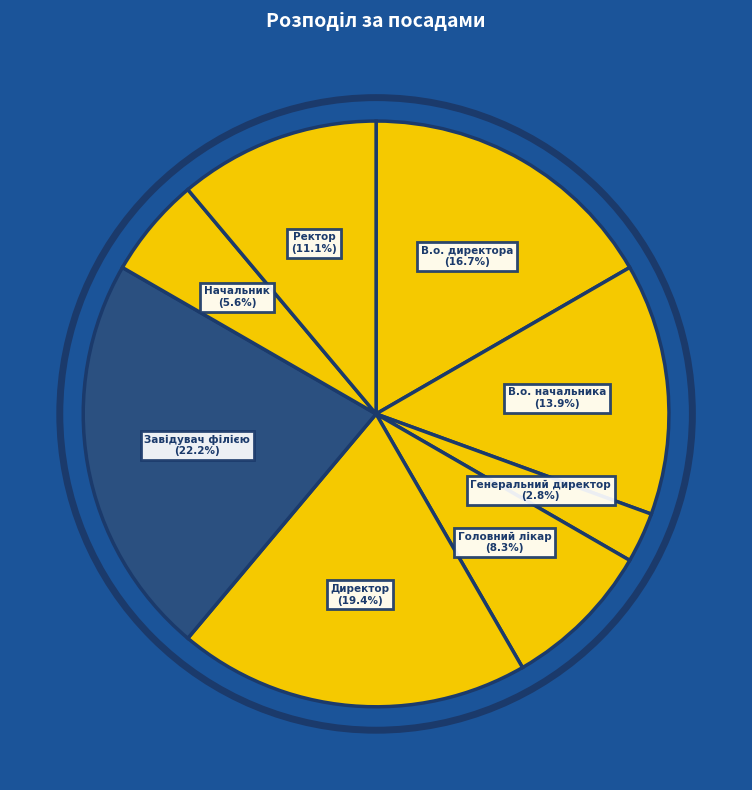

Is there a majority slice in this chart?

No